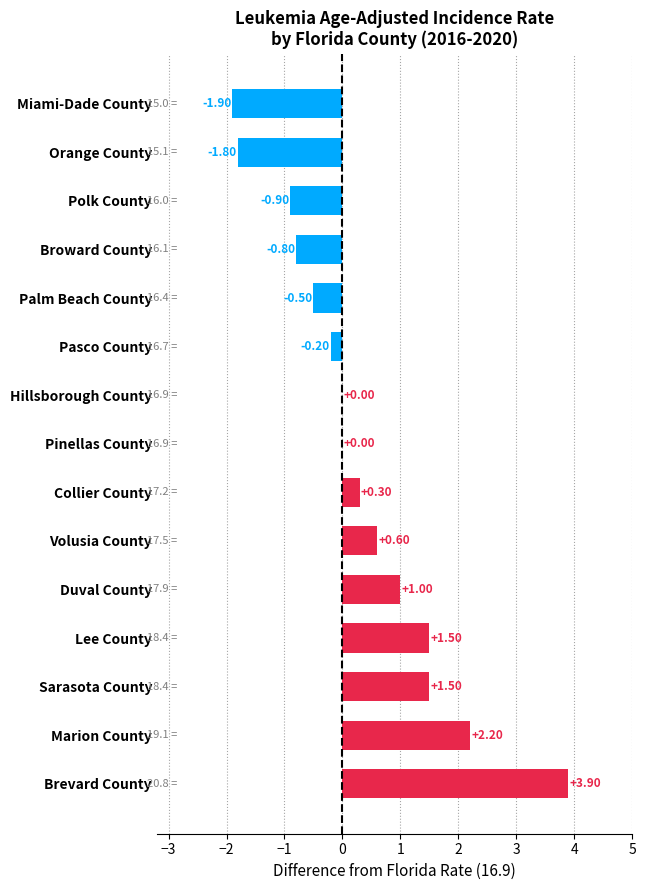

What is the sum of the values at Miami-Dade County and Pinellas County?

-1.9